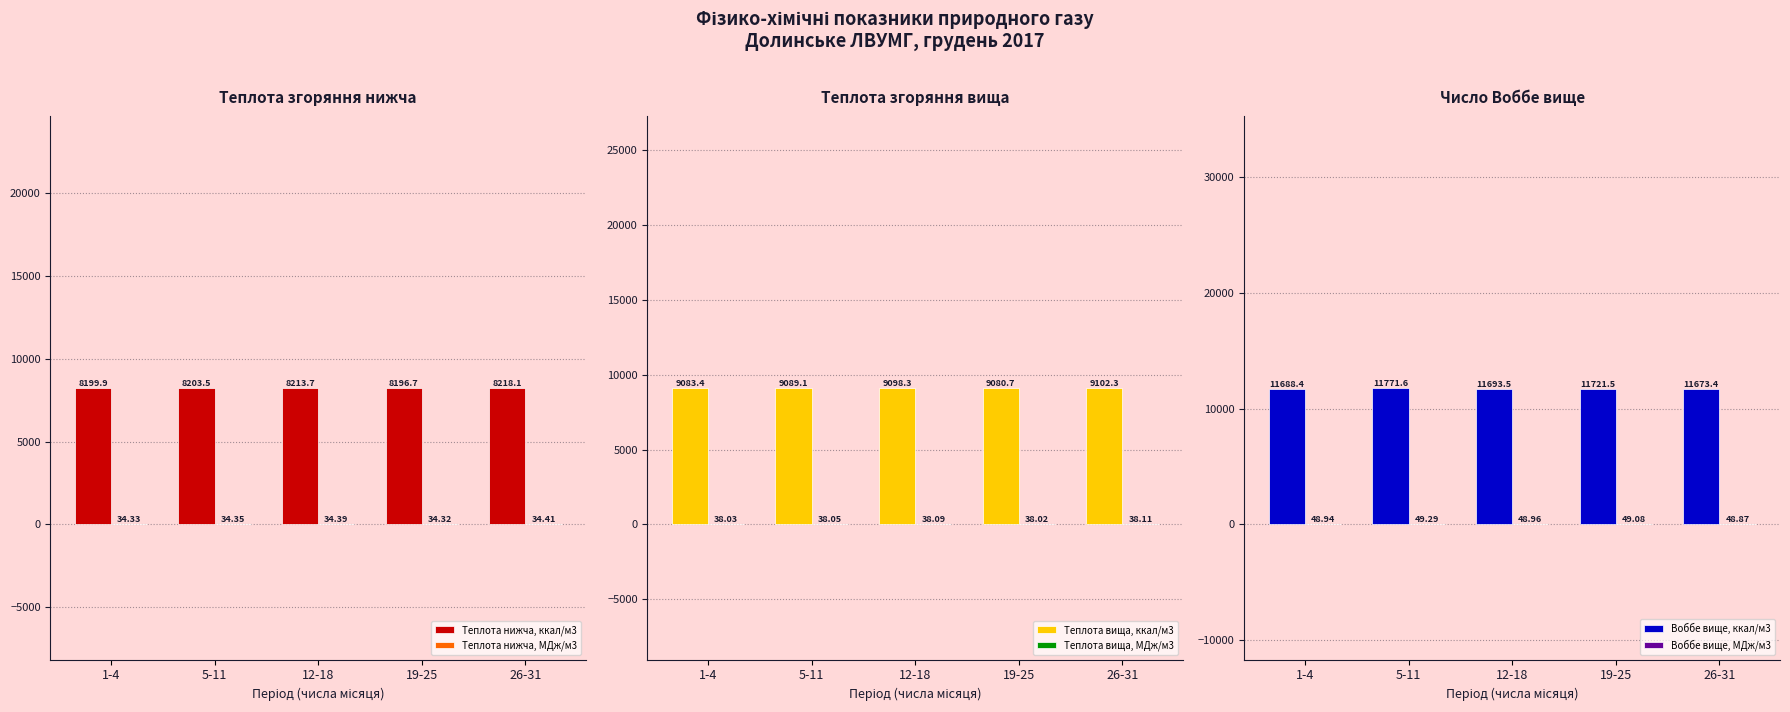

Reading left to right, transcribe all the data shown in this chart.

Теплота нижча, ккал/м3: 1-4=8199.9	5-11=8203.5	12-18=8213.7	19-25=8196.7	26-31=8218.1
Теплота нижча, МДж/м3: 1-4=34.3	5-11=34.3	12-18=34.4	19-25=34.3	26-31=34.4
Теплота вища, ккал/м3: 1-4=9083.4	5-11=9089.1	12-18=9098.3	19-25=9080.7	26-31=9102.3
Теплота вища, МДж/м3: 1-4=38.0	5-11=38.1	12-18=38.1	19-25=38.0	26-31=38.1
Воббе вище, ккал/м3: 1-4=11688.4	5-11=11771.6	12-18=11693.5	19-25=11721.5	26-31=11673.4
Воббе вище, МДж/м3: 1-4=48.9	5-11=49.3	12-18=49.0	19-25=49.1	26-31=48.9